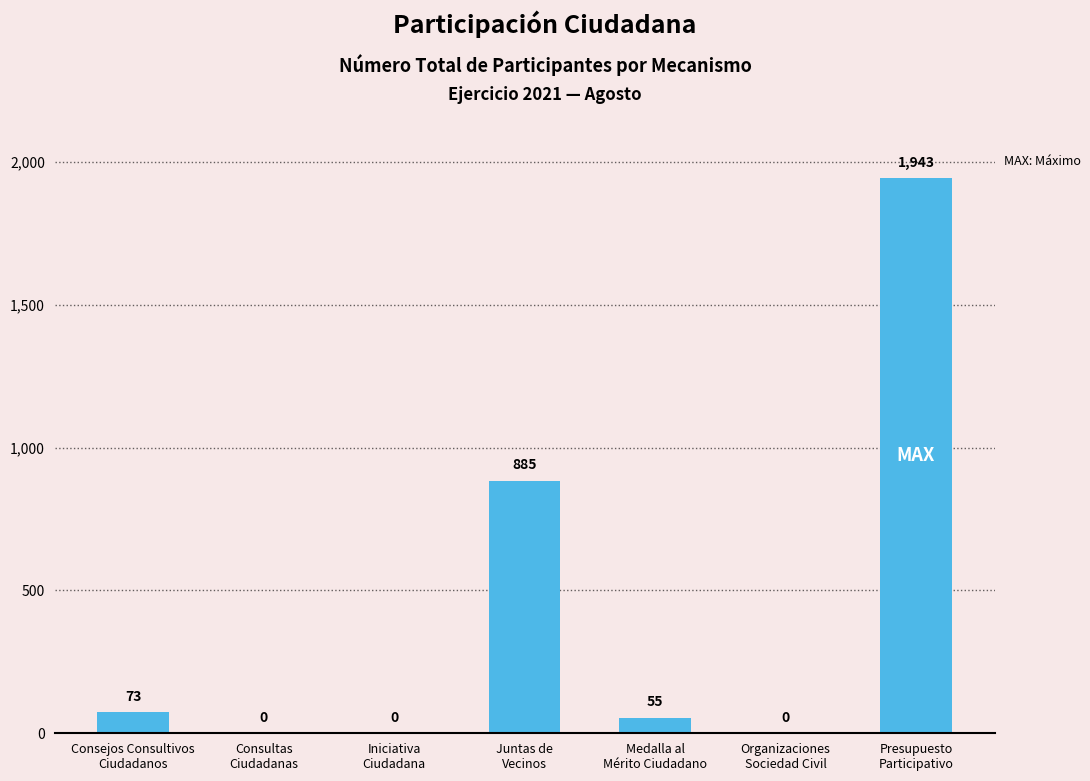

What is the sum of all values?

2956